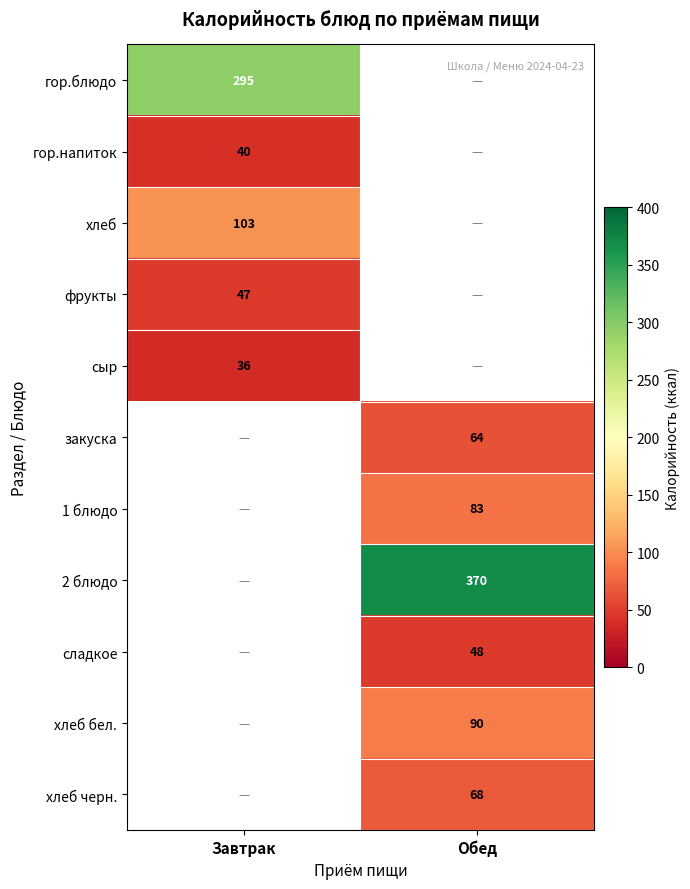

The value of хлеб бел. at Обед is 90. True or false?

True